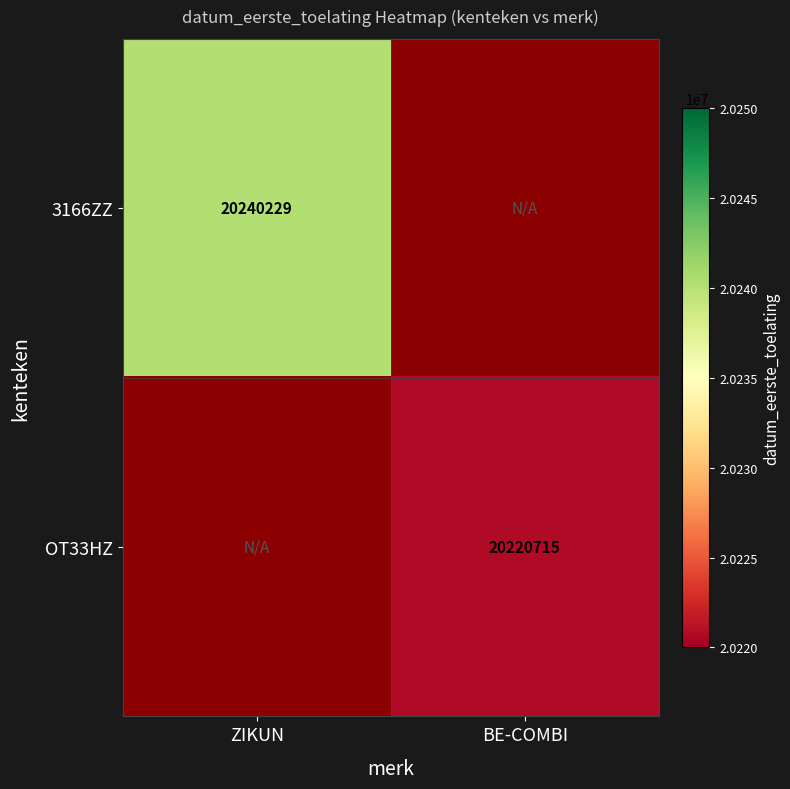

The value of 3166ZZ at ZIKUN is 9120268. True or false?

False